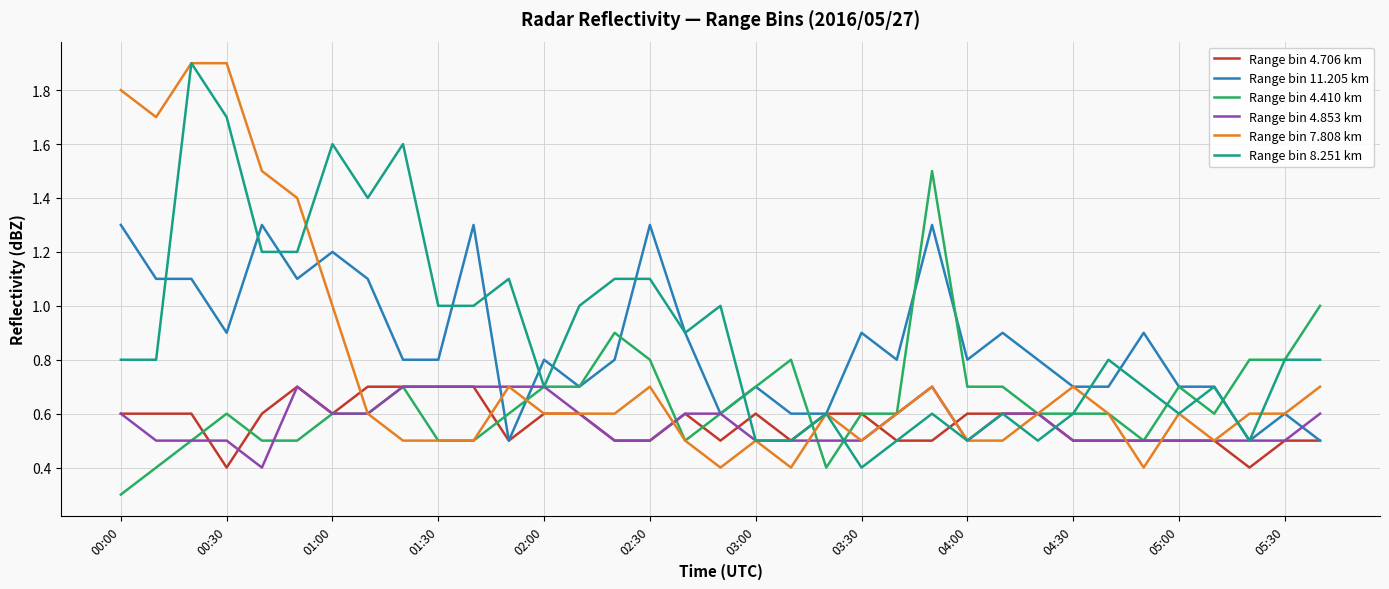

Does the chart display data point markers on the line(s)?

No